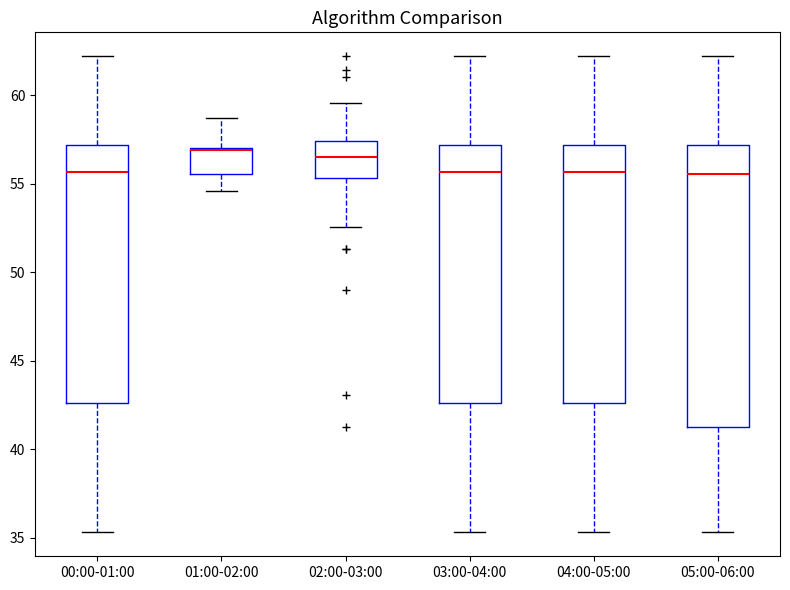

Comparing the boxes themselves (not the whiskers), which one is the tallest?

05:00-06:00